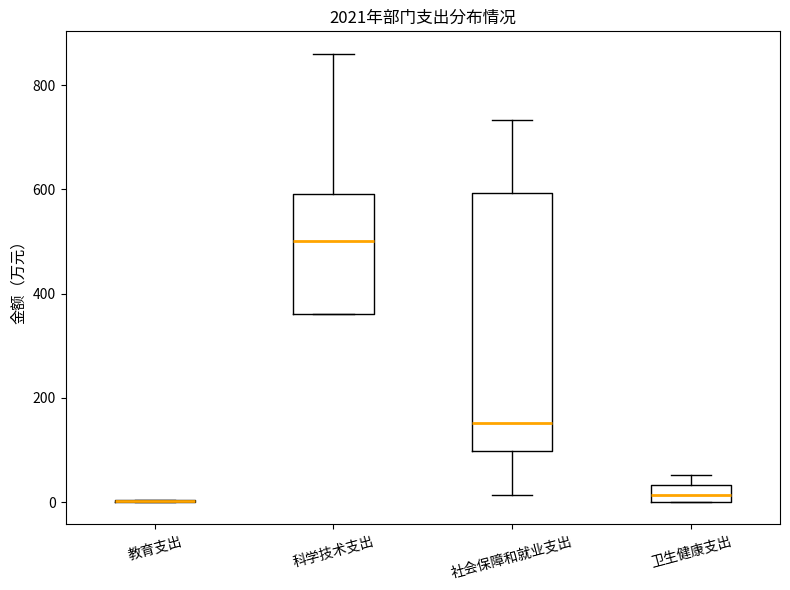

Reading left to right, transcribe this box plot: for each box, give where its median line is, the range the box spans, and where its two whiskers end, as read against the y-axis. The values are not printed on the chart, so give them approximately, as read against the axis.

教育支出: box collapsed to a line at 0, whiskers 0 to 0
科学技术支出: median 500, box 360 to 600, whiskers 360 to 860
社会保障和就业支出: median 160, box 100 to 600, whiskers 20 to 740
卫生健康支出: median 20, box 0 to 40, whiskers 0 to 60